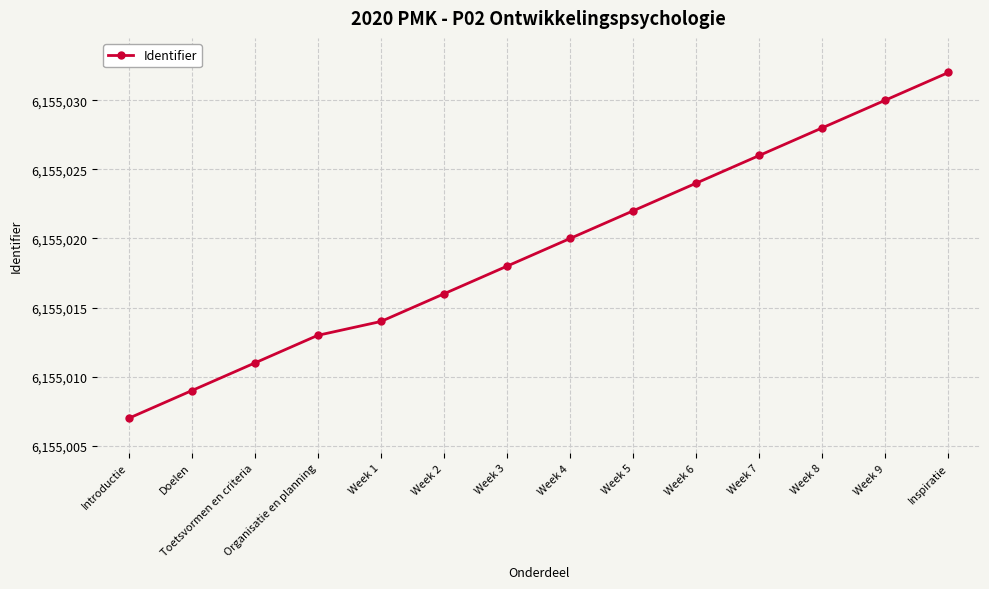

Reading left to right, list all the values displayed in this chart.

Introductie=6155007	Doelen=6155009	Toetsvormen en criteria=6155011	Organisatie en planning=6155013	Week 1=6155014	Week 2=6155016	Week 3=6155018	Week 4=6155020	Week 5=6155022	Week 6=6155024	Week 7=6155026	Week 8=6155028	Week 9=6155030	Inspiratie=6155032